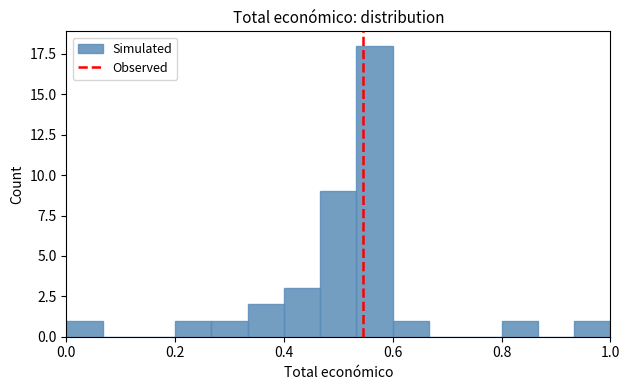

Around what value on the x-axis is the tallest bar? Give the approximate position of its centre, as read against the axis.

0.56